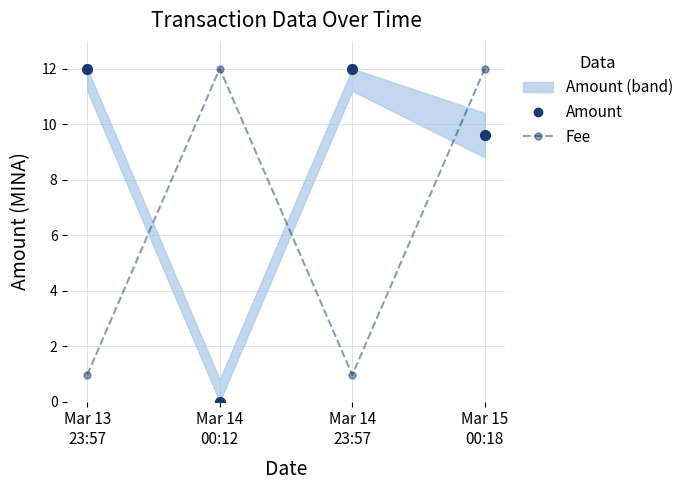

At which category is the sum across all series the highest?

Mar 15
00:18